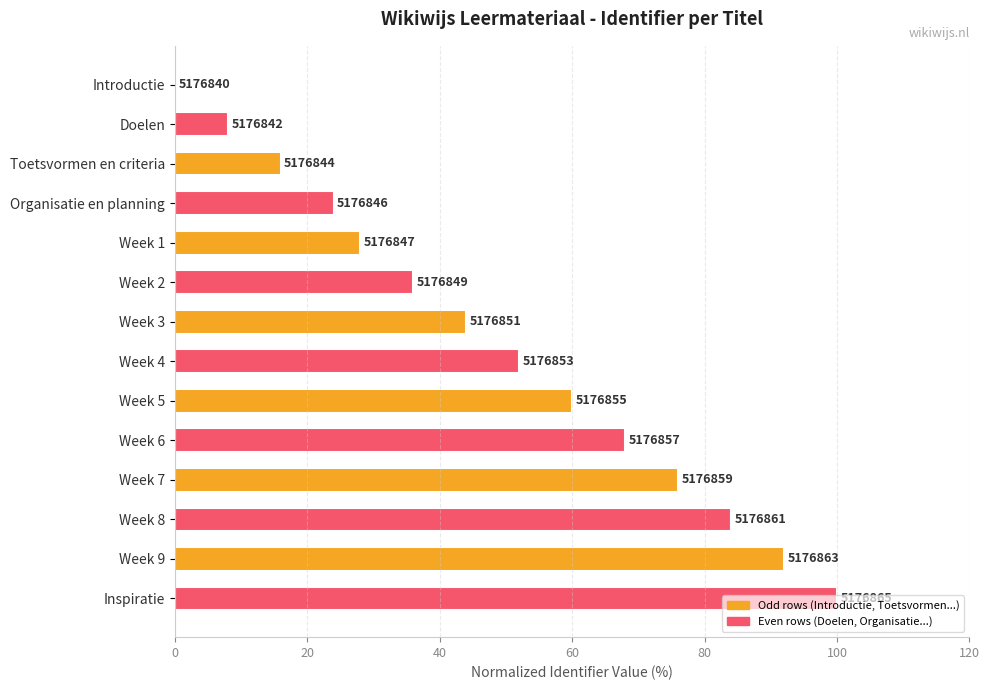

How many values are below 52?

7